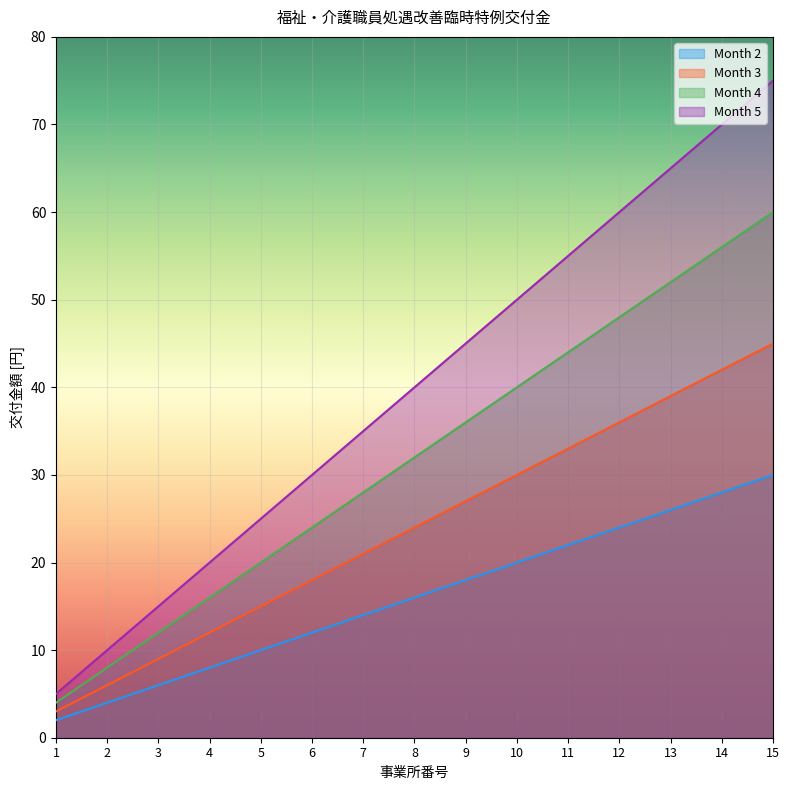

How many lines are shown in the chart?

4